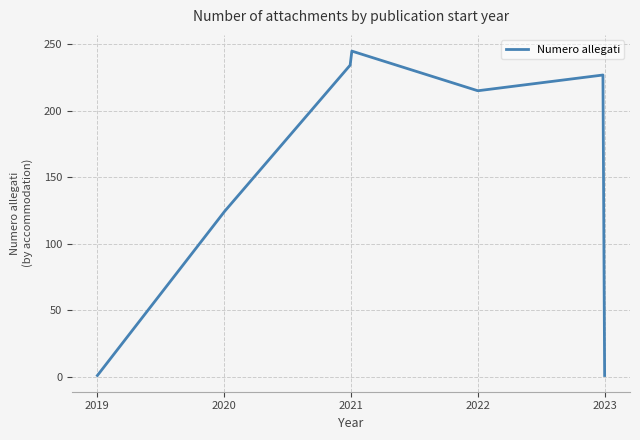

What is the maximum value shown in the chart?

244.8